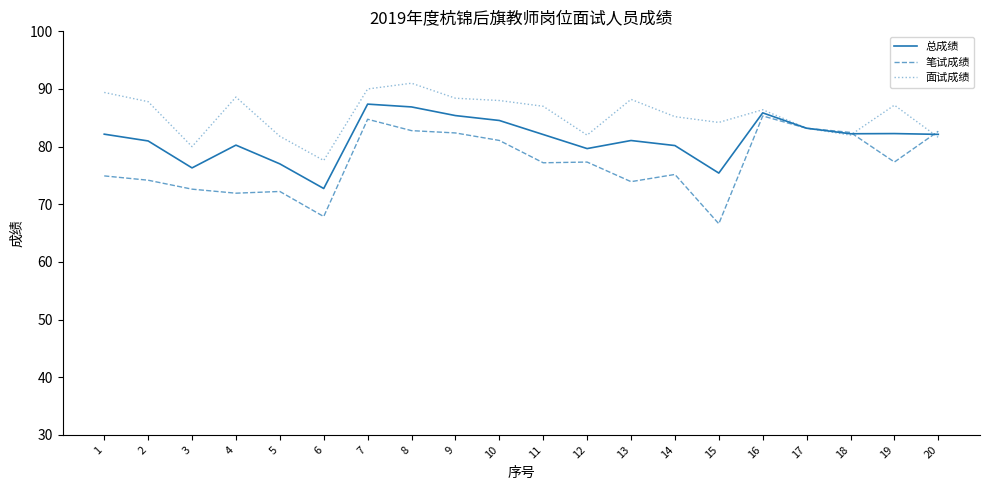

How many times do 总成绩 and 面试成绩 cross each other?

3